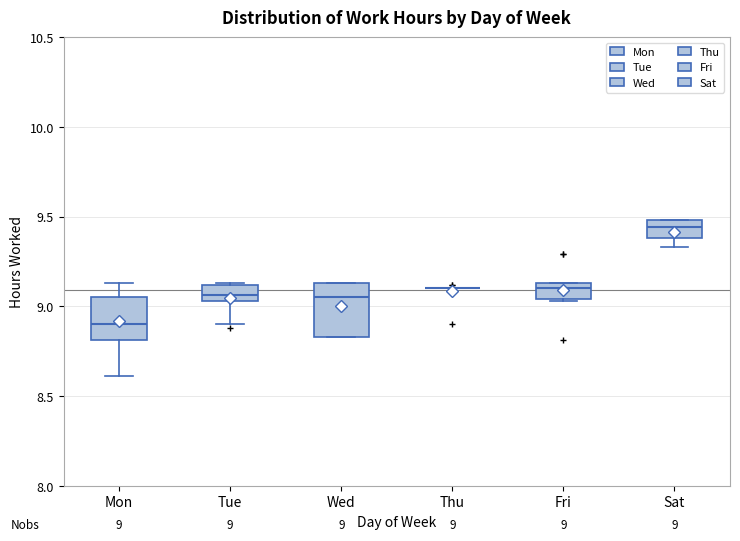

Comparing the boxes themselves (not the whiskers), which one is the tallest?

Wed